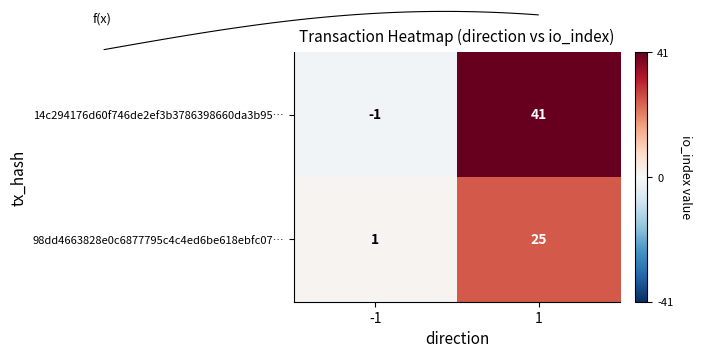

How many values in the 98dd4663828e0c6877795c4c4ed6be618ebfc07 series are below 25?

1